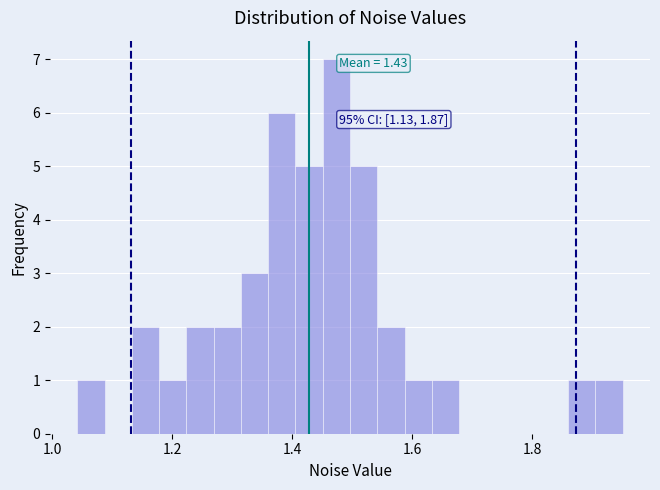

Around what value on the x-axis is the tallest bar? Give the approximate position of its centre, as read against the axis.

1.48